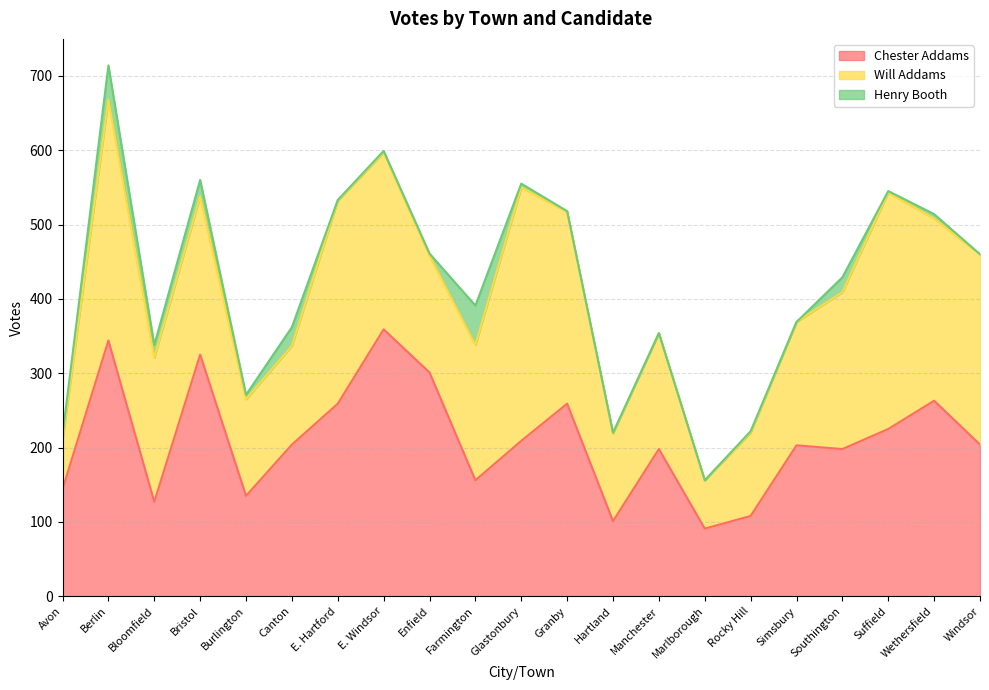

How many values in Henry Booth are above zero?

17